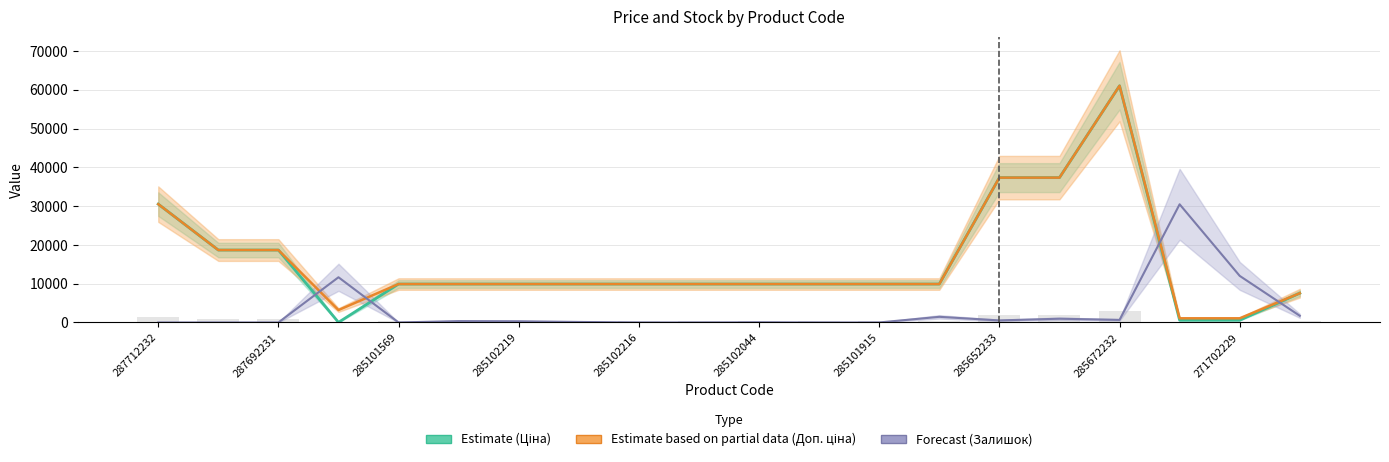

Where is Залишок nearest to the value 15234?

271702229